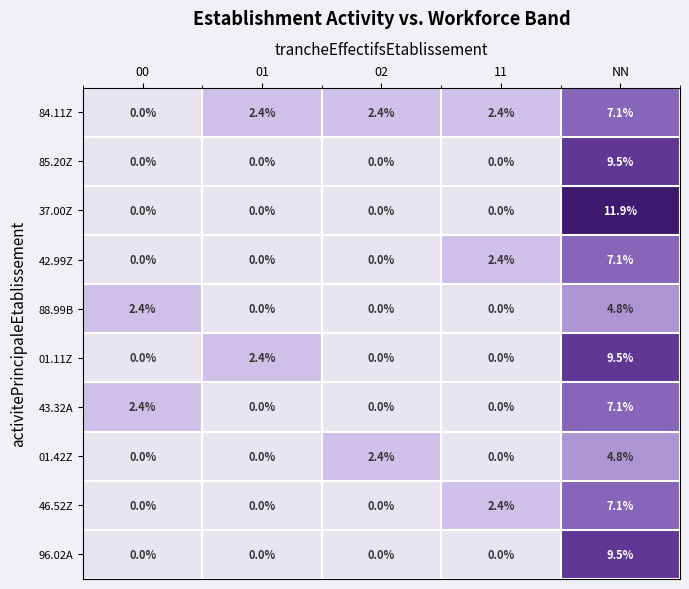

Count the 96.02A values in the range 0 to 1.

4